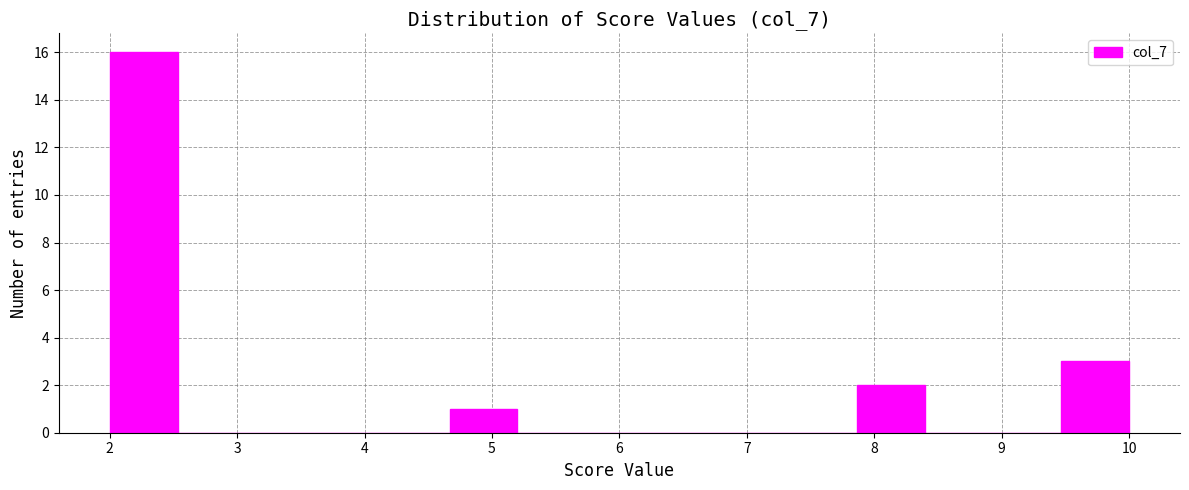

How tall is the bar that spans 7.9 to 8.4 on the x-axis? Neither the bar edges nor the heights are printed on the chart, so give them approximately, as read against the axes.

2